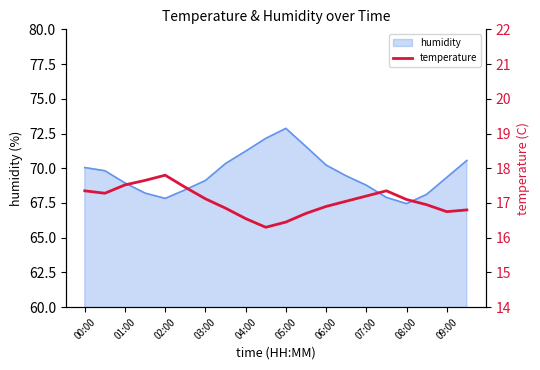

True or false: the data has more than 1 interior local peaks.

True